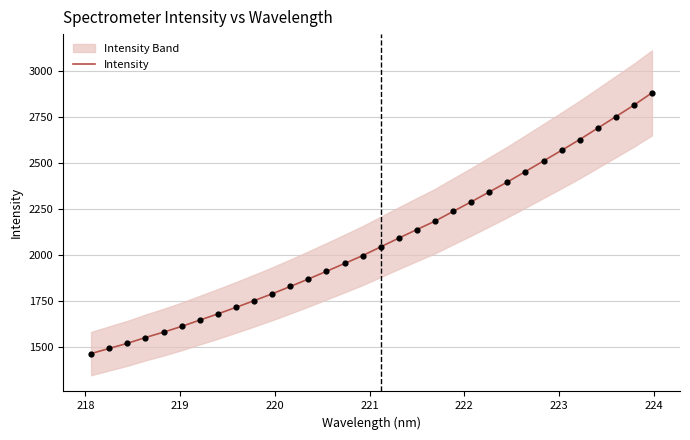

What is the minimum value for Intensity?

1466.2